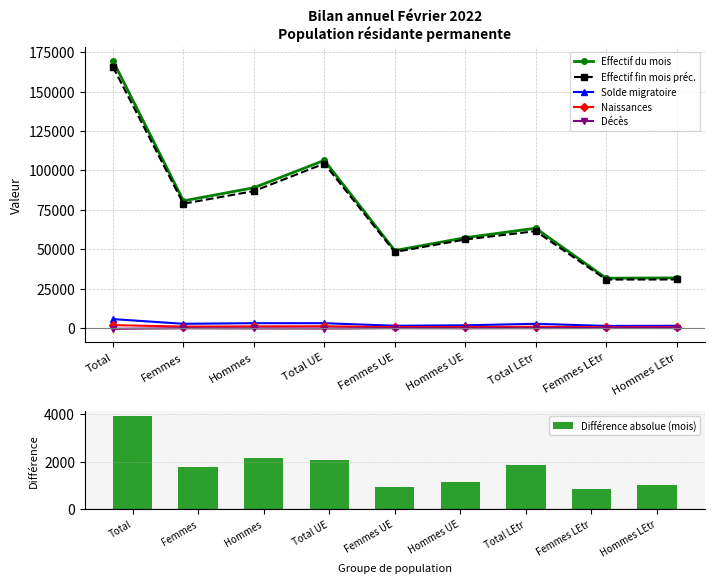

At how many categories does at least one series exceed 143933?

1